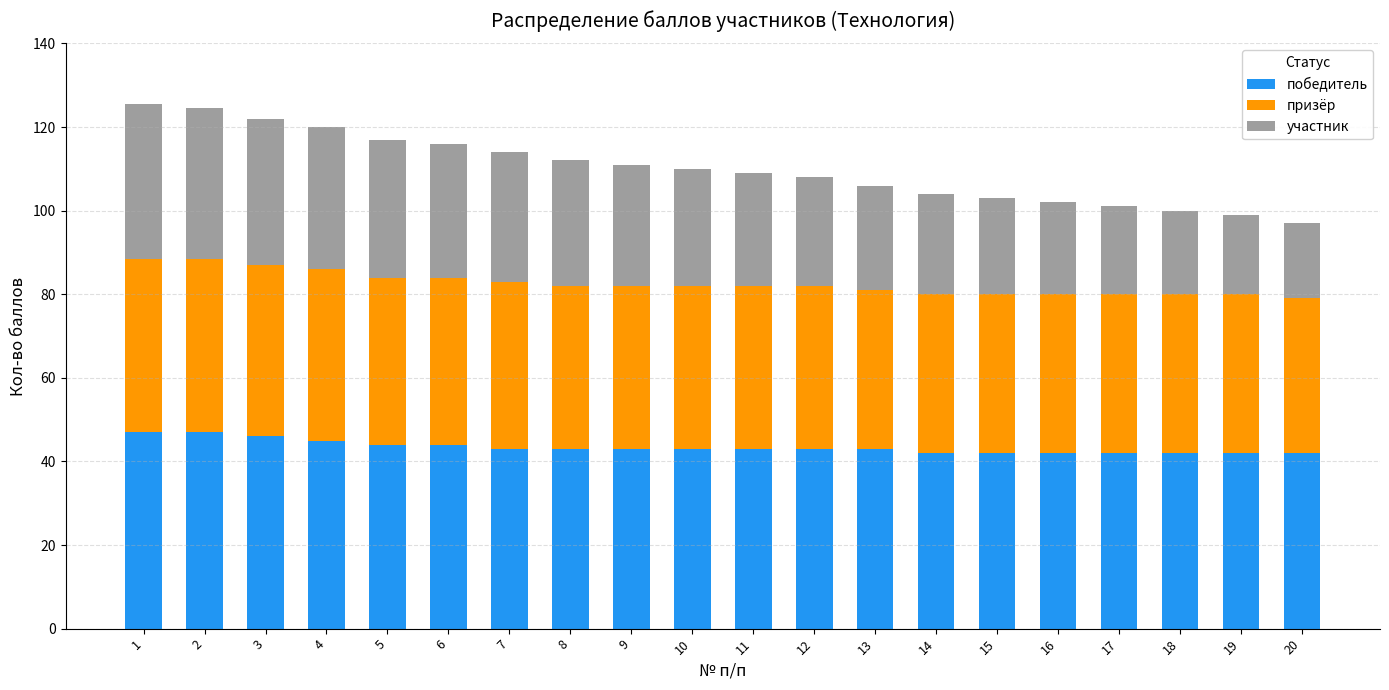

What are all the series names shown in the legend?

победитель, призёр, участник